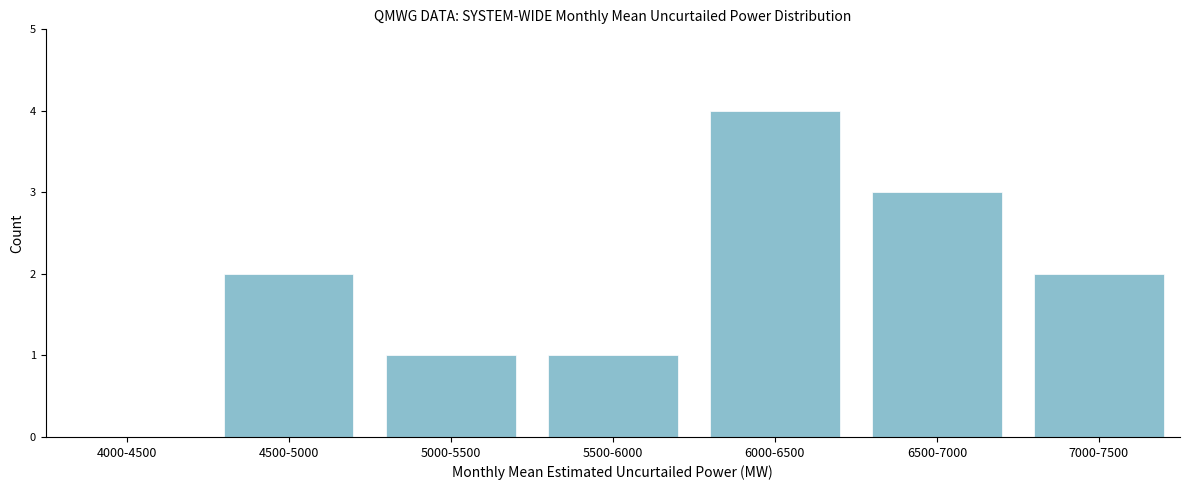

Reading left to right, extract all data points from this chart.

4000-4500=0	4500-5000=2	5000-5500=1	5500-6000=1	6000-6500=4	6500-7000=3	7000-7500=2